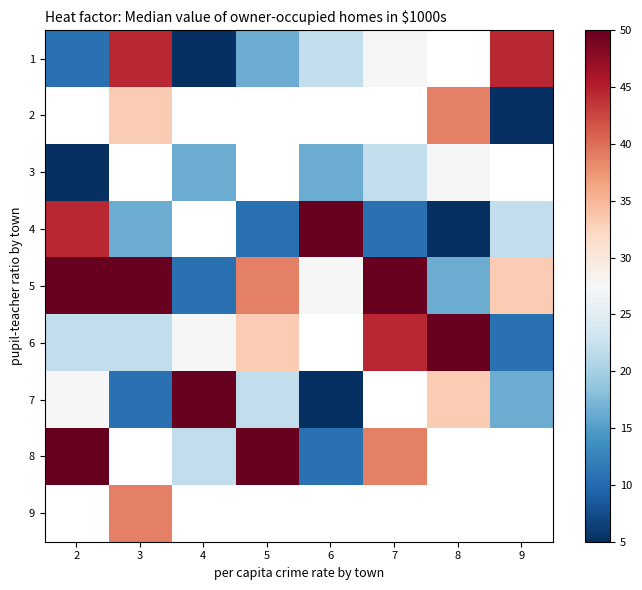

What is the spread (max minus min) of values at 5?

39.4